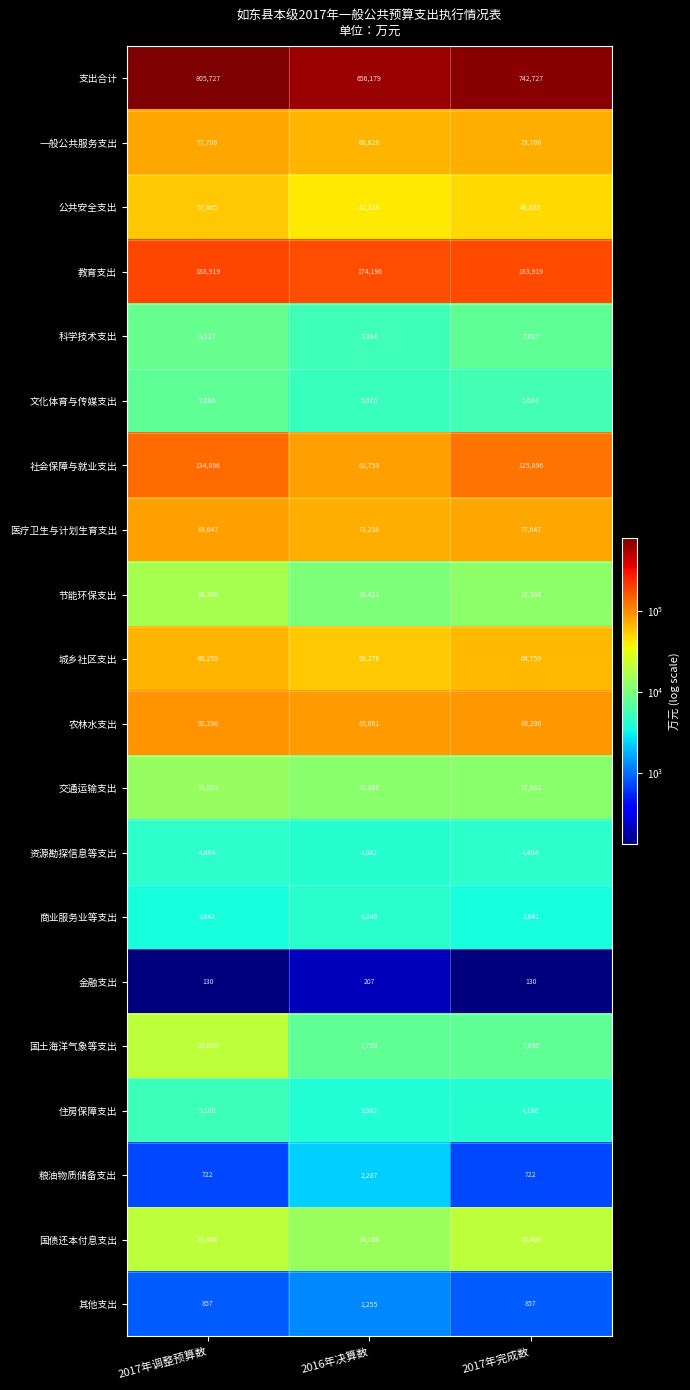

How many 金融支出 values are between 130 and 207?

3